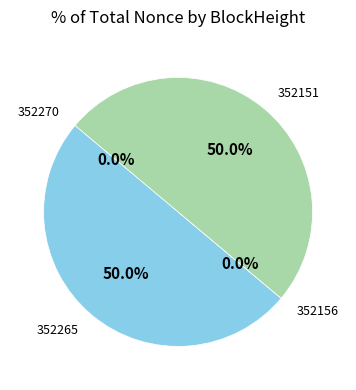

The 352156 slice represents 1% of the pie. True or false?

False